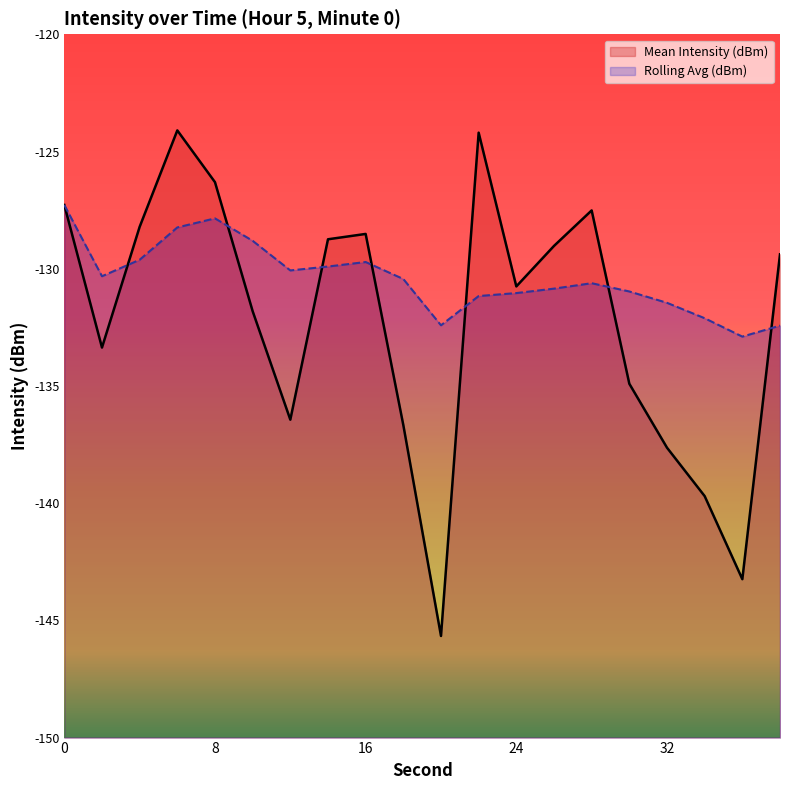

The value of Mean Intensity (dBm) at 18 is -224.9. True or false?

False